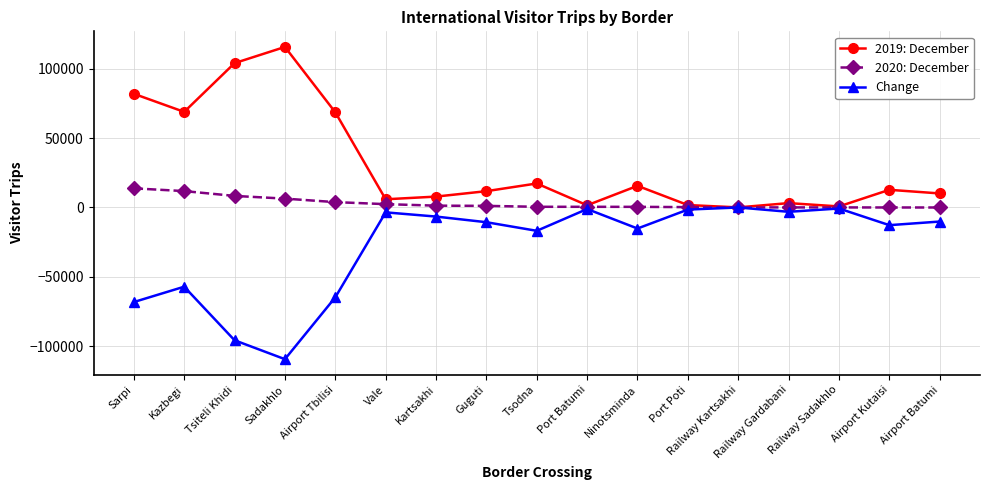

At which label does 2020: December reach its peak?

Sarpi